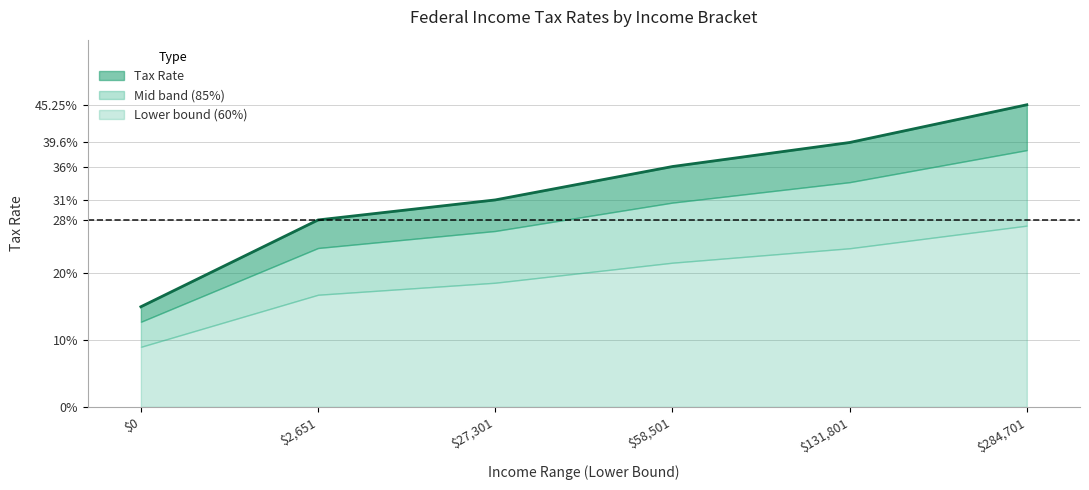

At which category does the chart reach its peak across all series?

284701